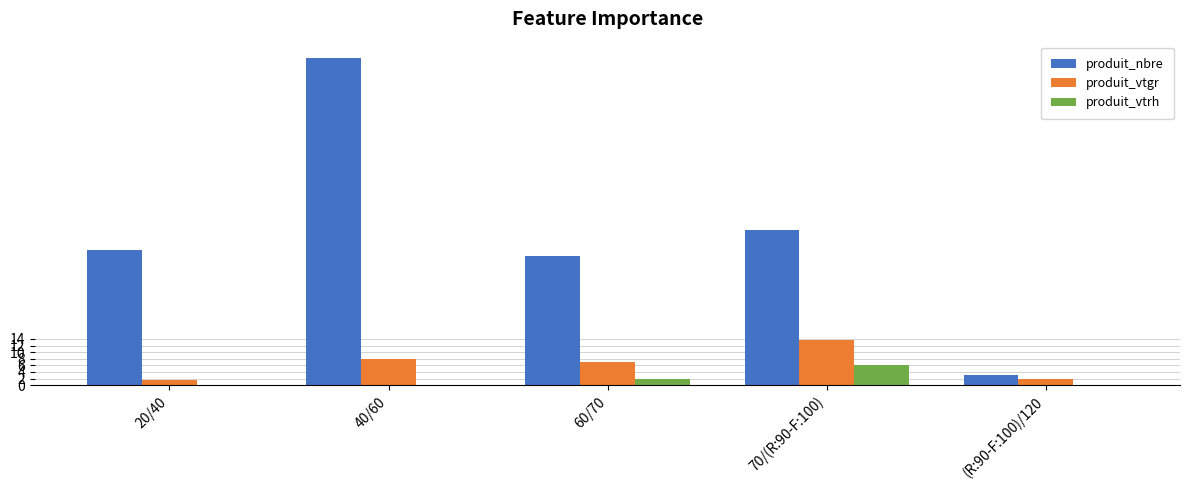

What is the maximum value for produit_vtgr?

13.6